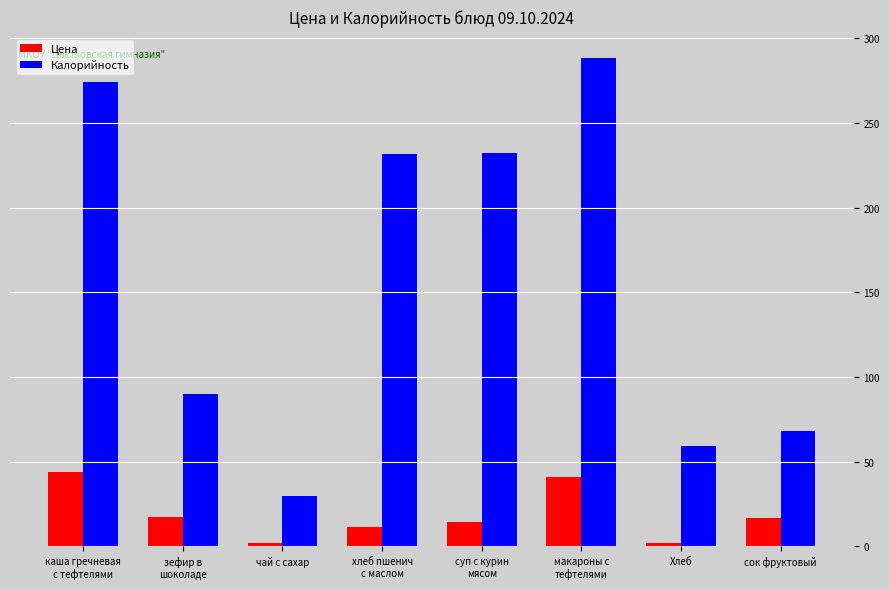

What is the difference between the maximum and second lowest values in the Калорийность series?

229.0